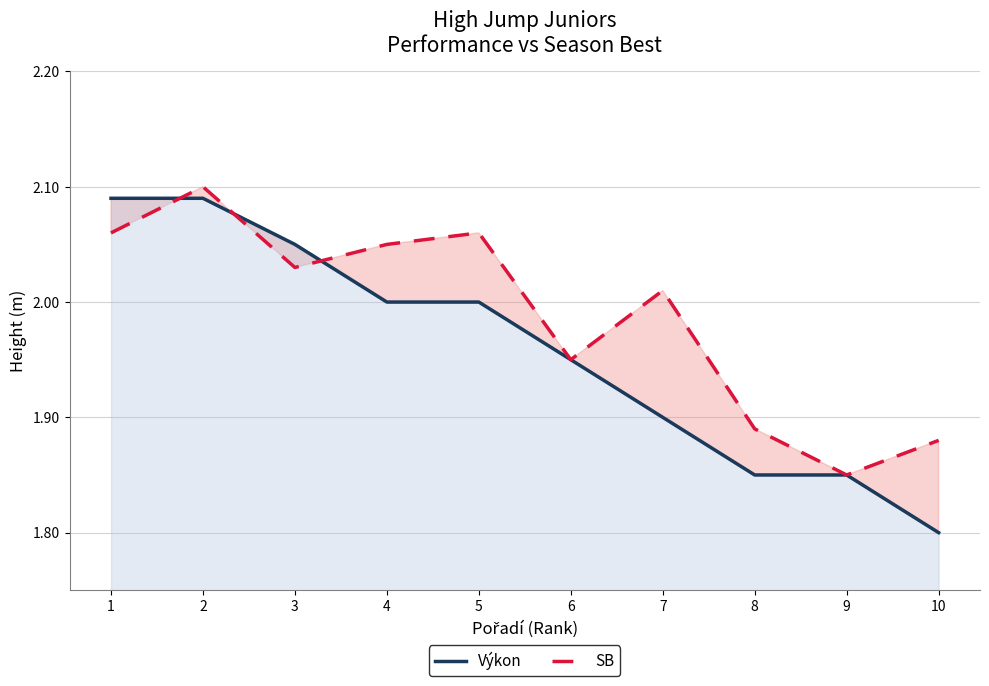

What are all the series names shown in the legend?

Výkon, SB